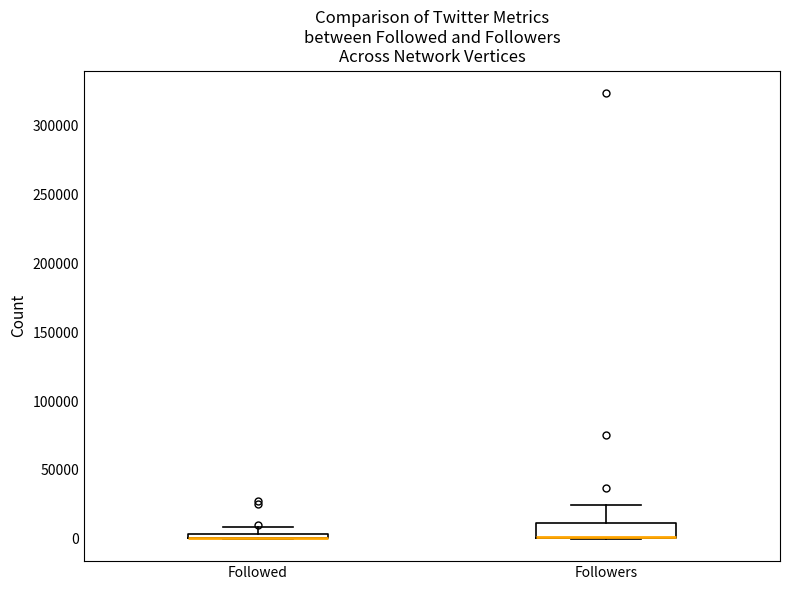

Comparing the boxes themselves (not the whiskers), which one is the tallest?

Followers